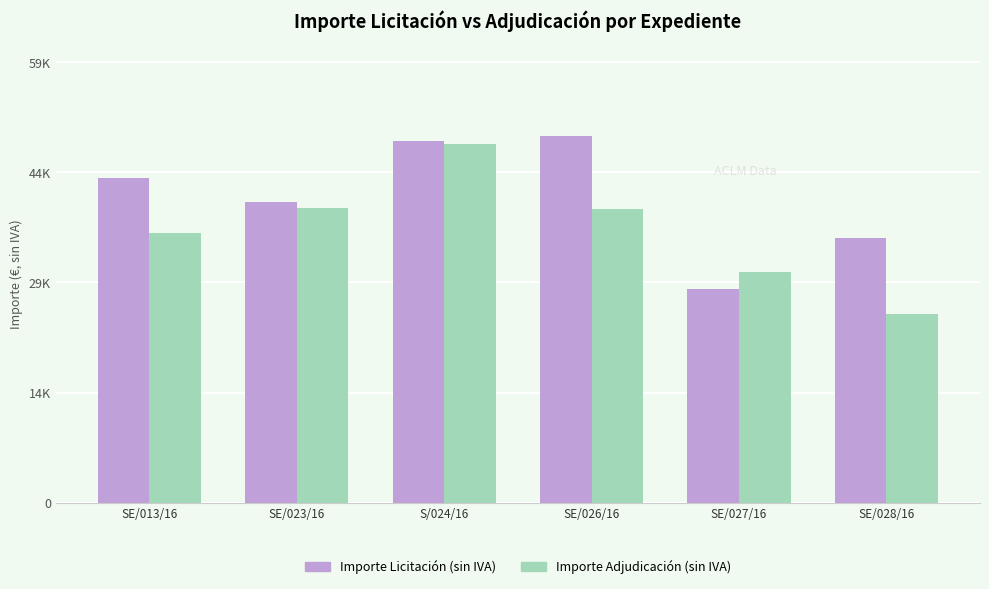

What are all the series names shown in the legend?

Importe Licitación (sin IVA), Importe Adjudicación (sin IVA)